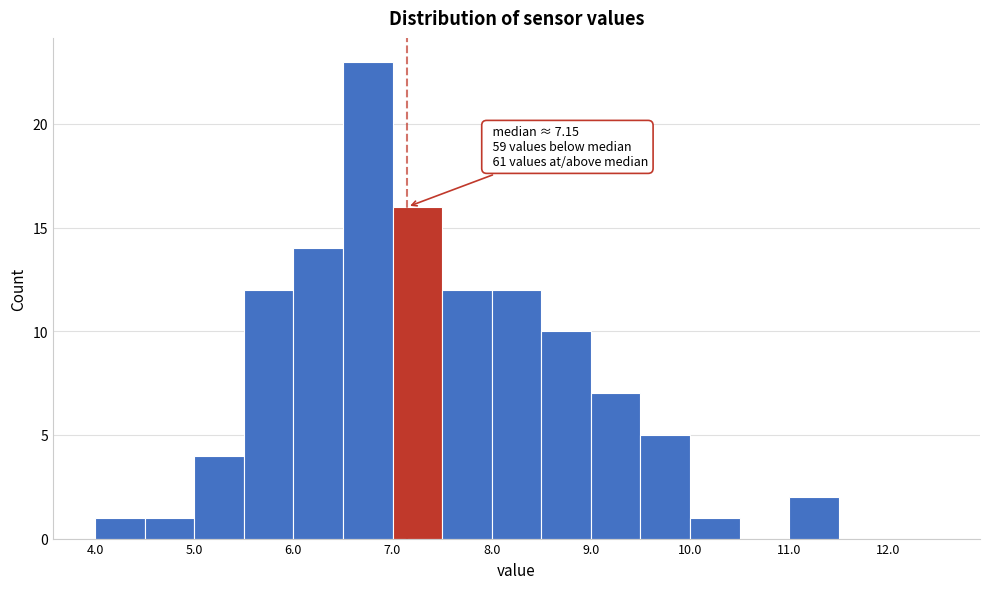

Which range on the x-axis has the tallest bar?

6.5 to 7.0